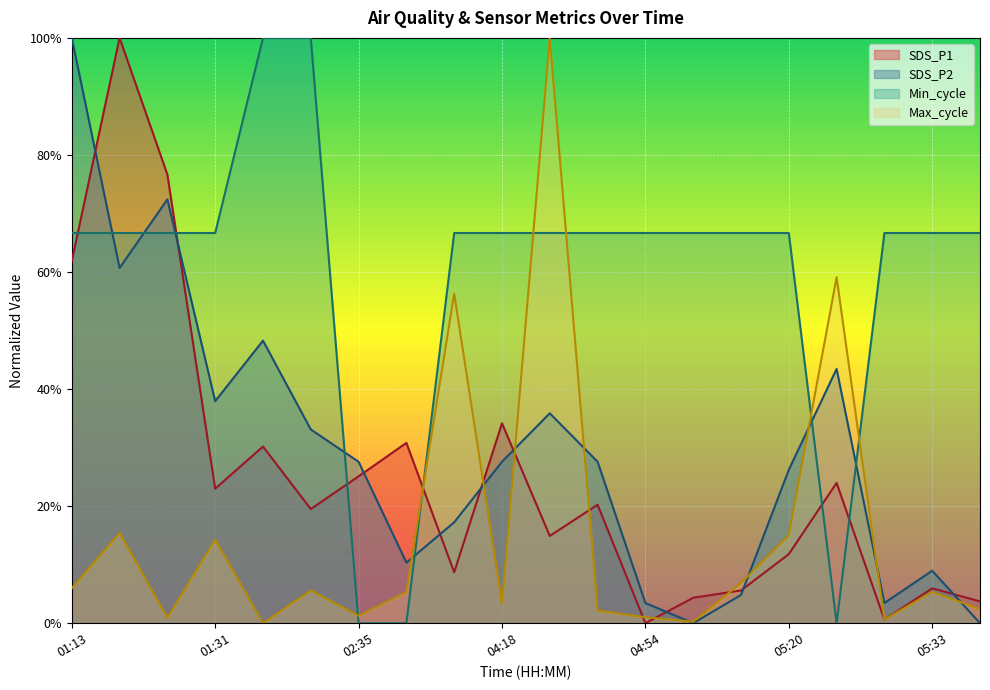

Which series has the largest total across all categories?

Min_cycle